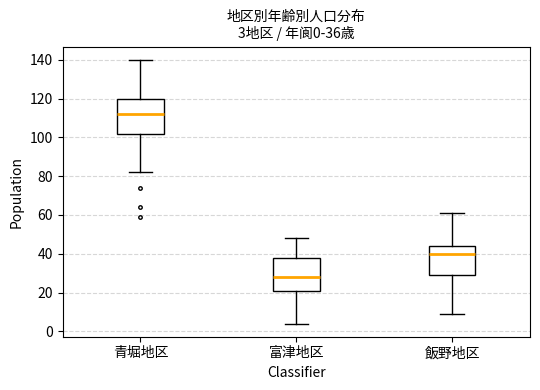

Which box has the lowest median line?

富津地区